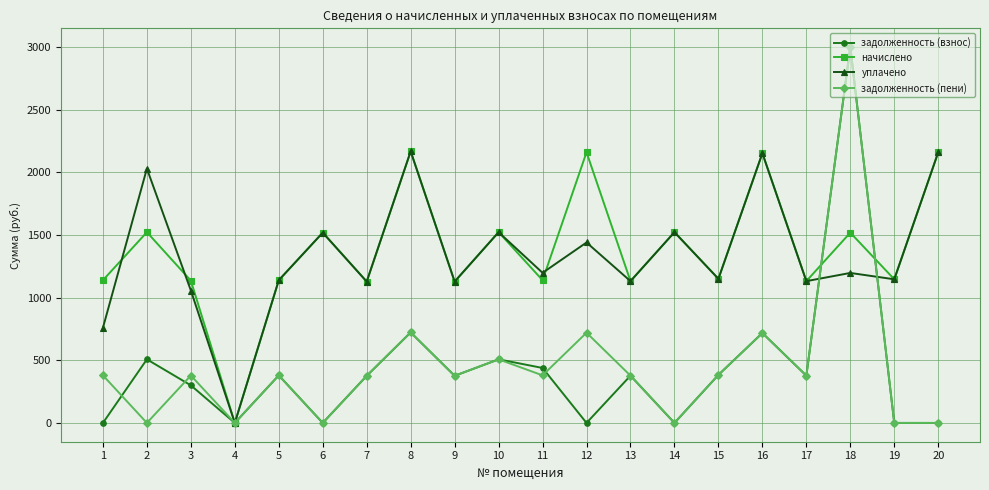

Is the value of уплачено at 9 greater than the value of начислено at 18?

No